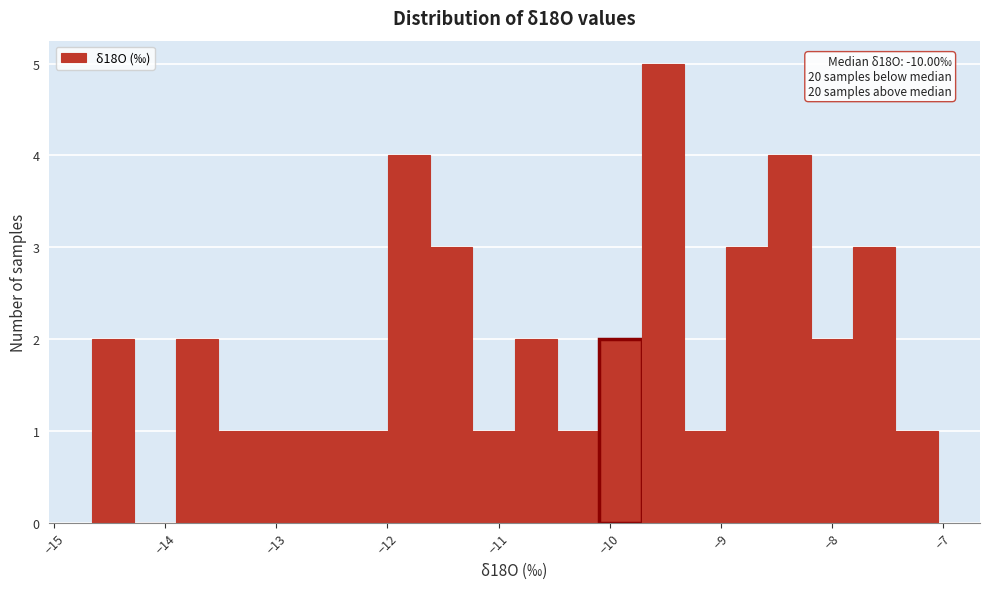

Around what value on the x-axis is the tallest bar? Give the approximate position of its centre, as read against the axis.

-9.5